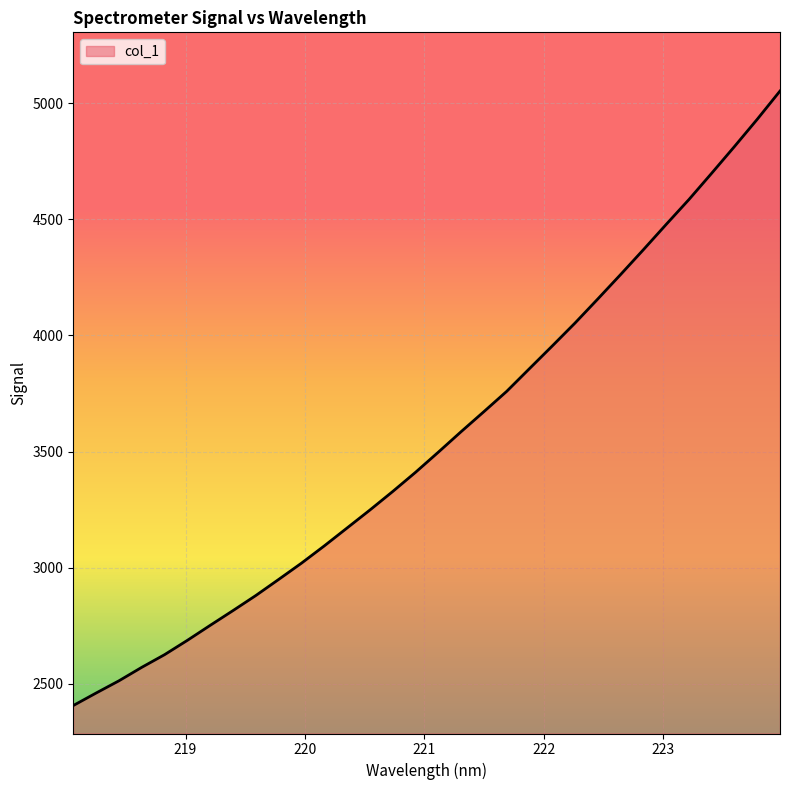

What is the minimum value shown in the chart?

2407.1